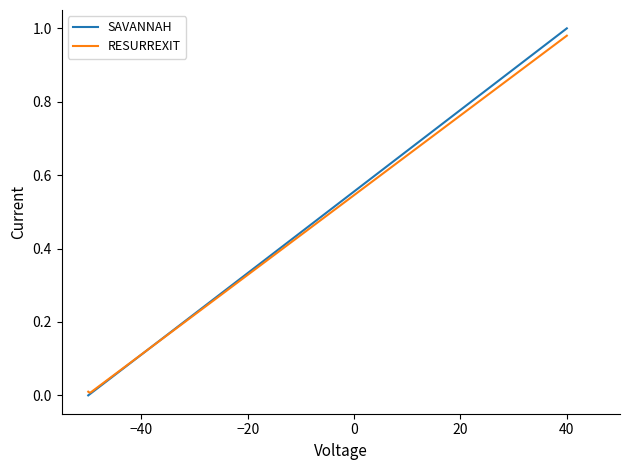

Which series has the largest range (max minus min)?

SAVANNAH